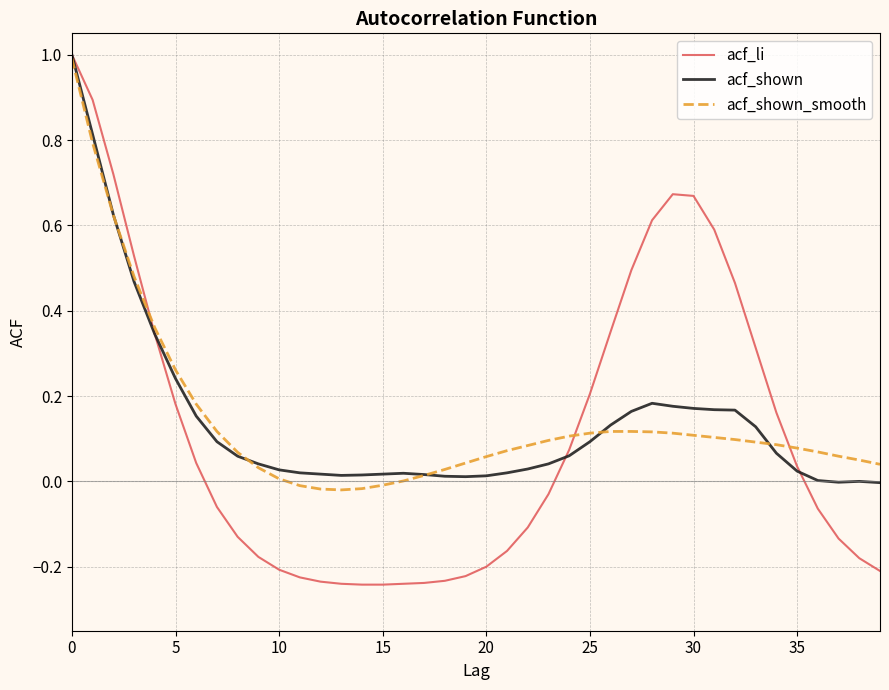

Which series has the widest spread of values?

acf_li